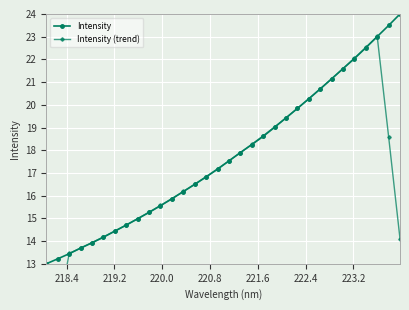

True or false: Intensity (trend) has more than 0 points higher than both neighbors.

True